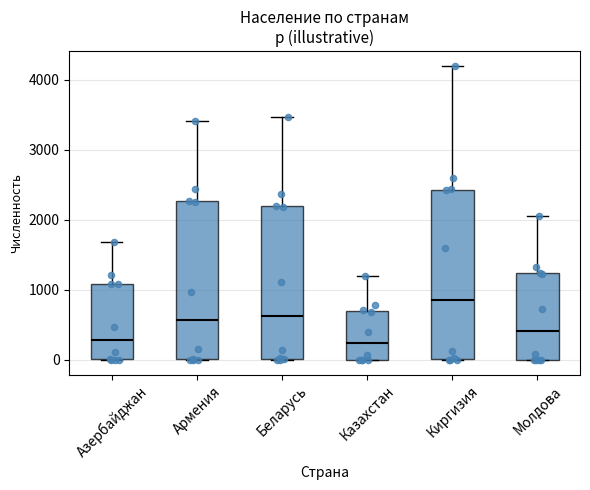

Which box is the tallest, from its lower edge to its upper edge?

Киргизия